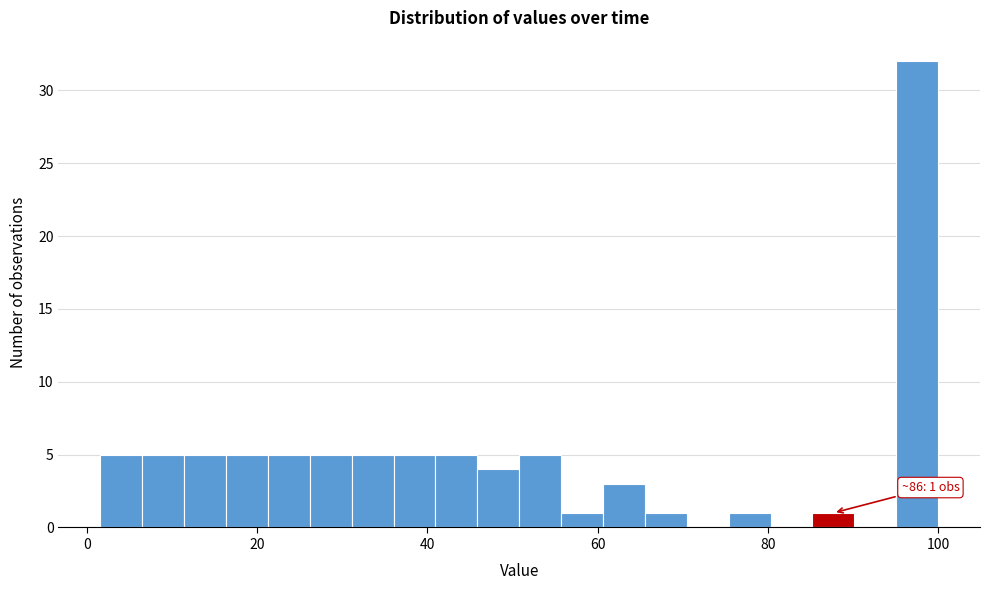

Read against the x-axis, roughly where is the centre of the tallest bar?

98